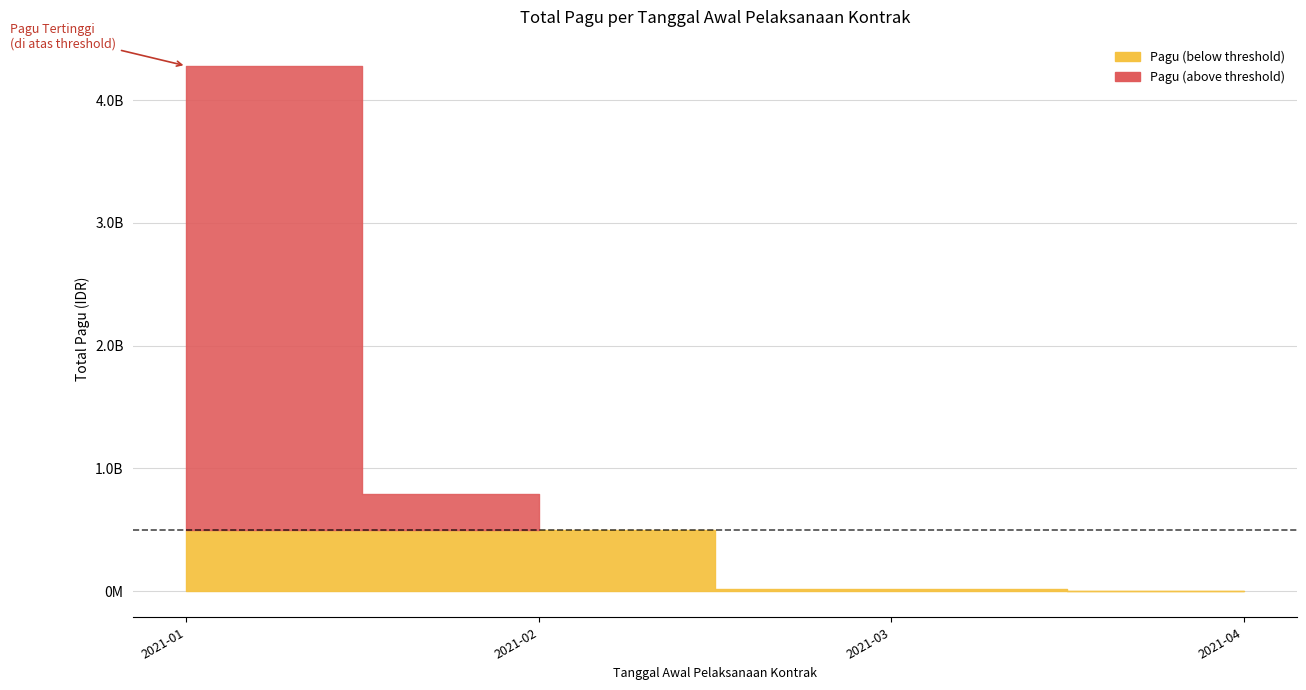

How many data points are less than 18145000?

20